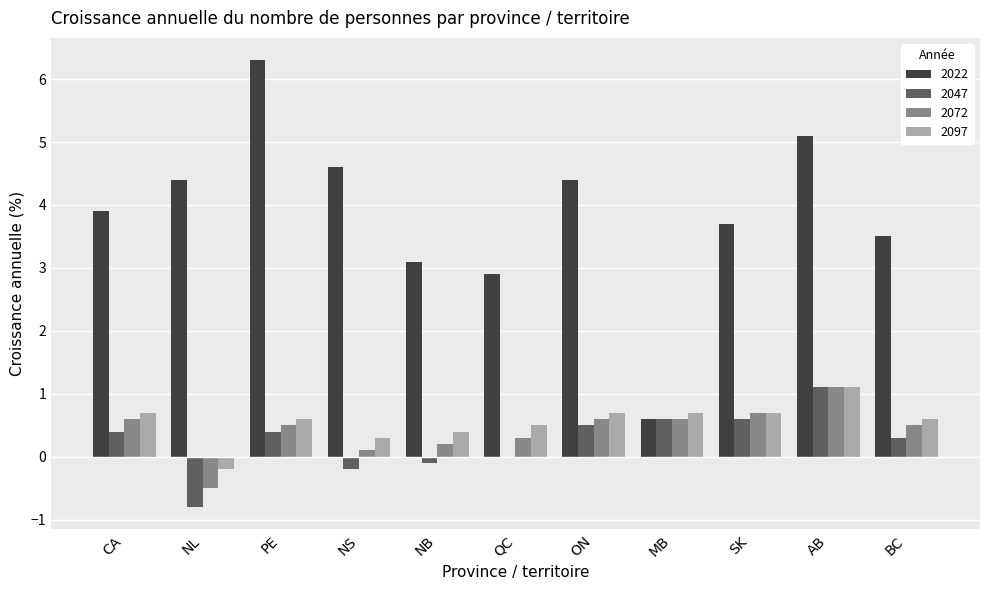

Which series has the largest total across all categories?

2022